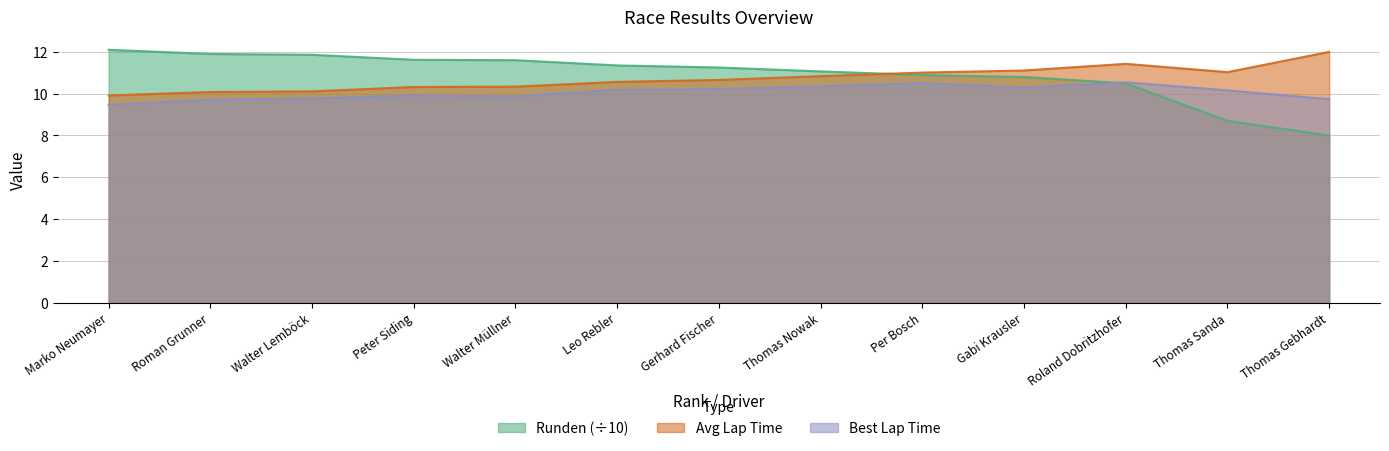

What is the value of the Avg point at the 13th from the left?

12.0